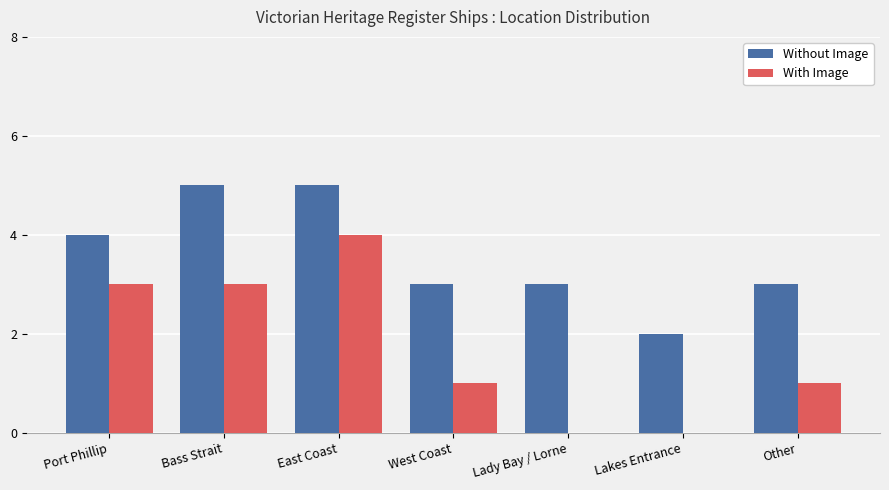

Are the bars grouped side by side (vs. stacked)?

Yes